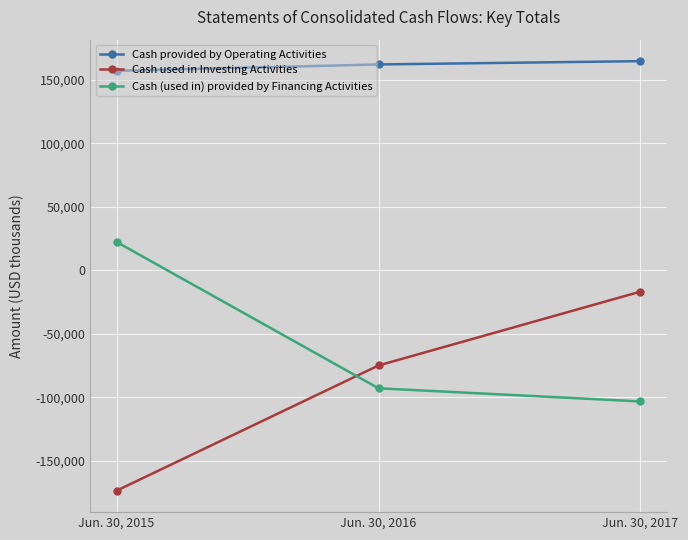

What is the total value across all series at Jun. 30, 2017?

44376